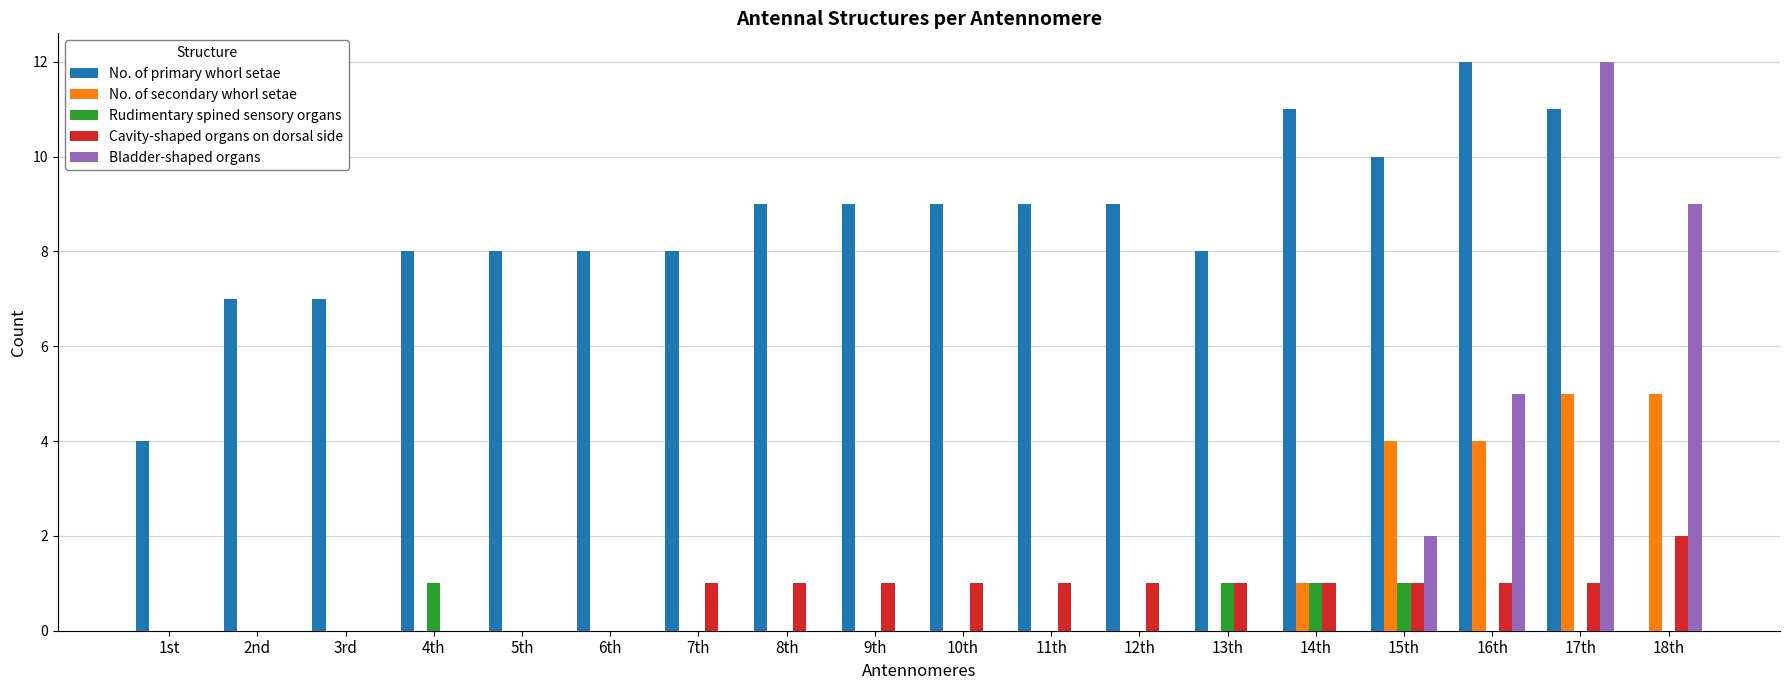

True or false: Bladder-shaped organs has a value of 6 at 4th.

False